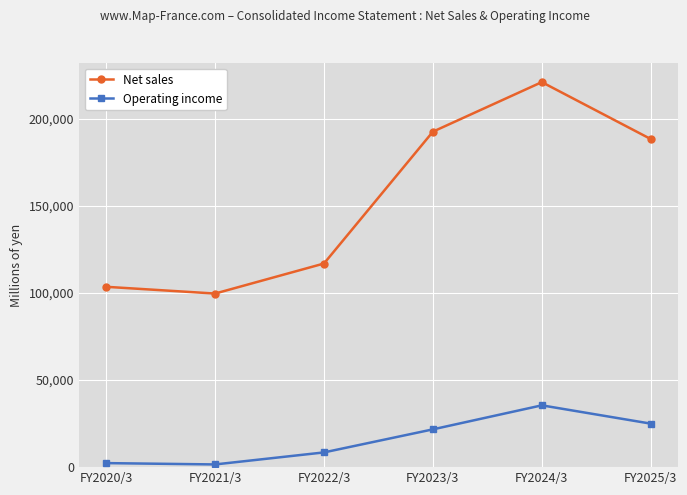

What is the label of the 4th point from the left?

FY2023/3